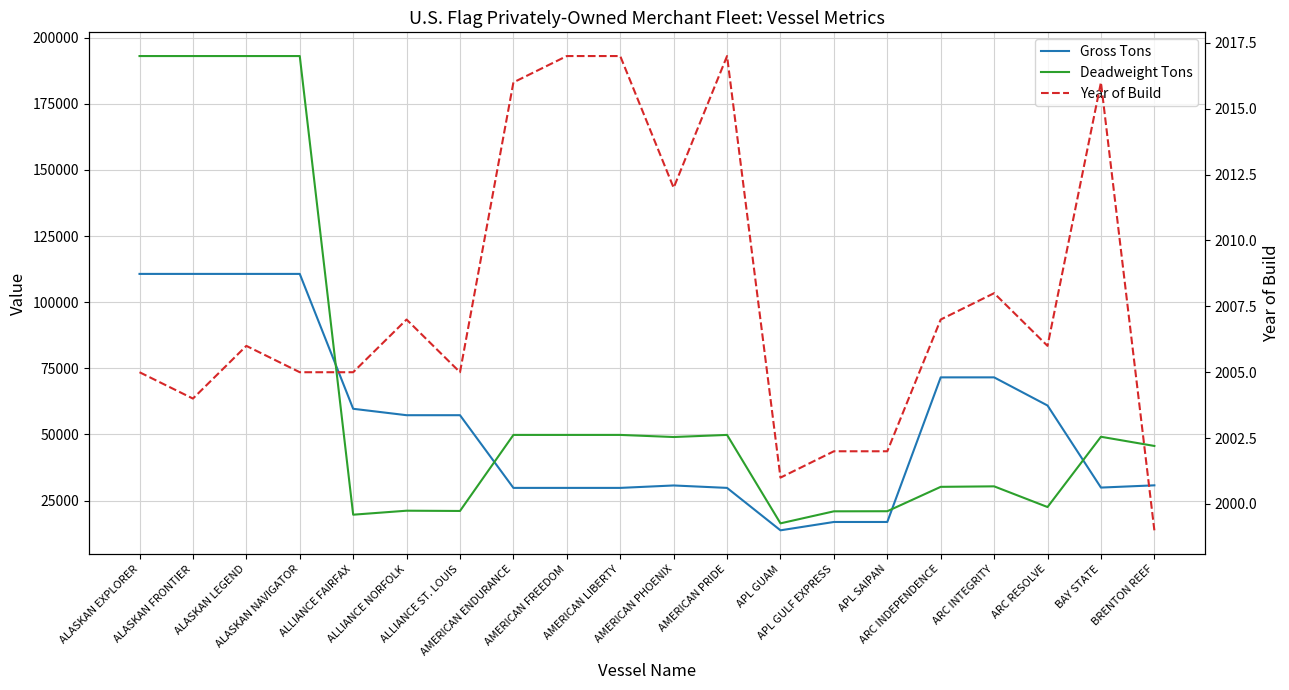

Which category has the lowest value in the Gross Tons series?

APL GUAM